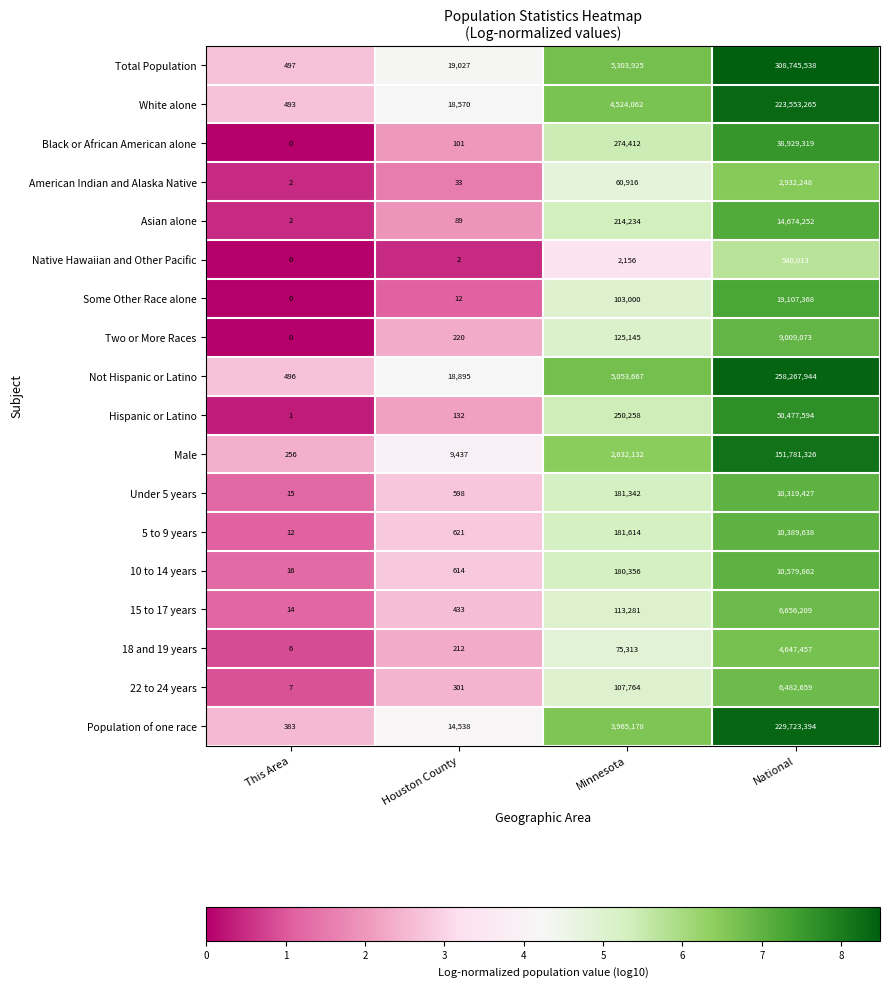

What is the total value across all series at Houston County?

83835